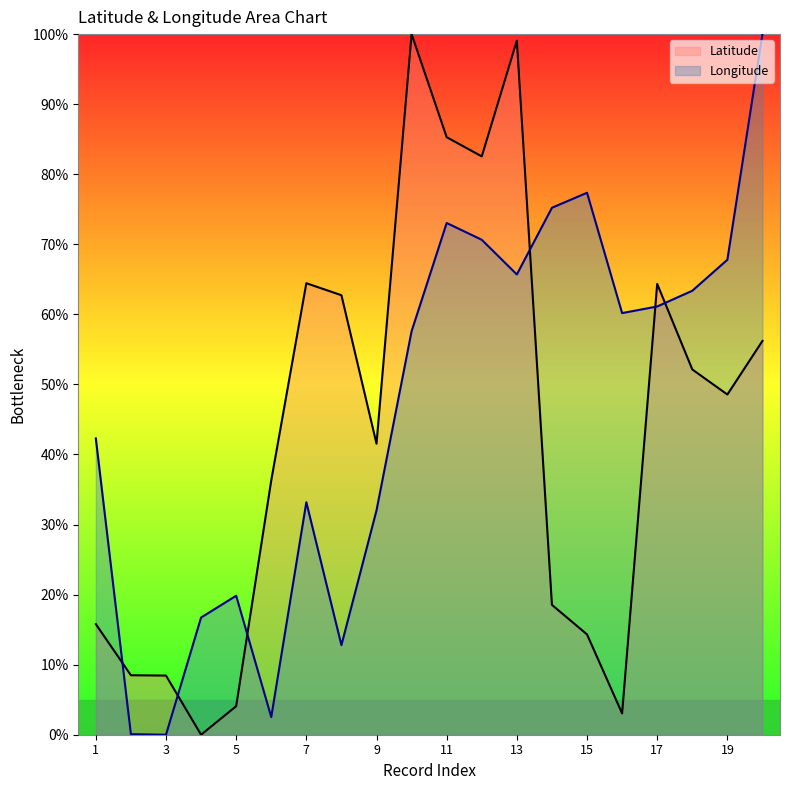

The Longitude series shows 32.9 at 3. True or false?

False